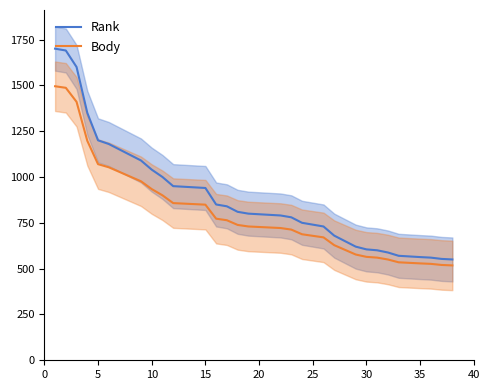

Is the value of Body at 23 greater than the value of Rank at 33?

Yes